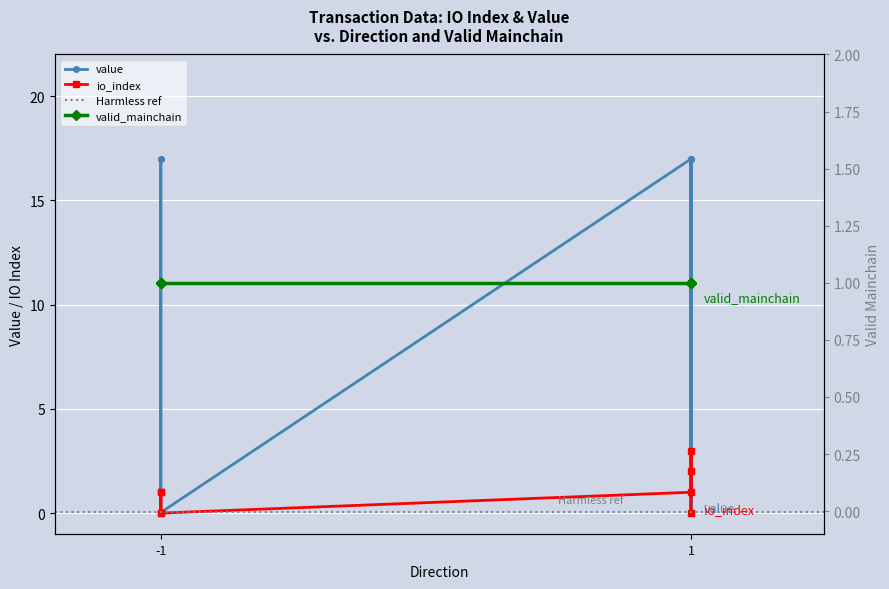

Reading left to right, what are all the values shown in this chart?

io_index: 0.0	1.0	1.0	0.0	1.0	2.0	3.0	0.0
value: 0.0	17.0	17.0	0.0	17.0	0.0	17.0	0.0